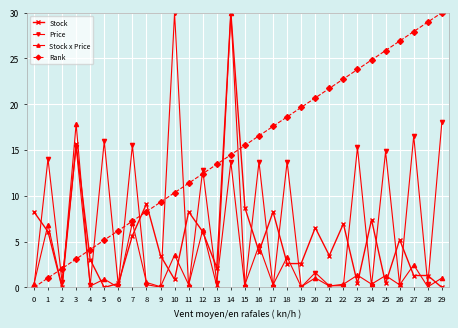

List the series in order of their overall mean, lowest first.

Stock x Price, Stock, Price, Rank